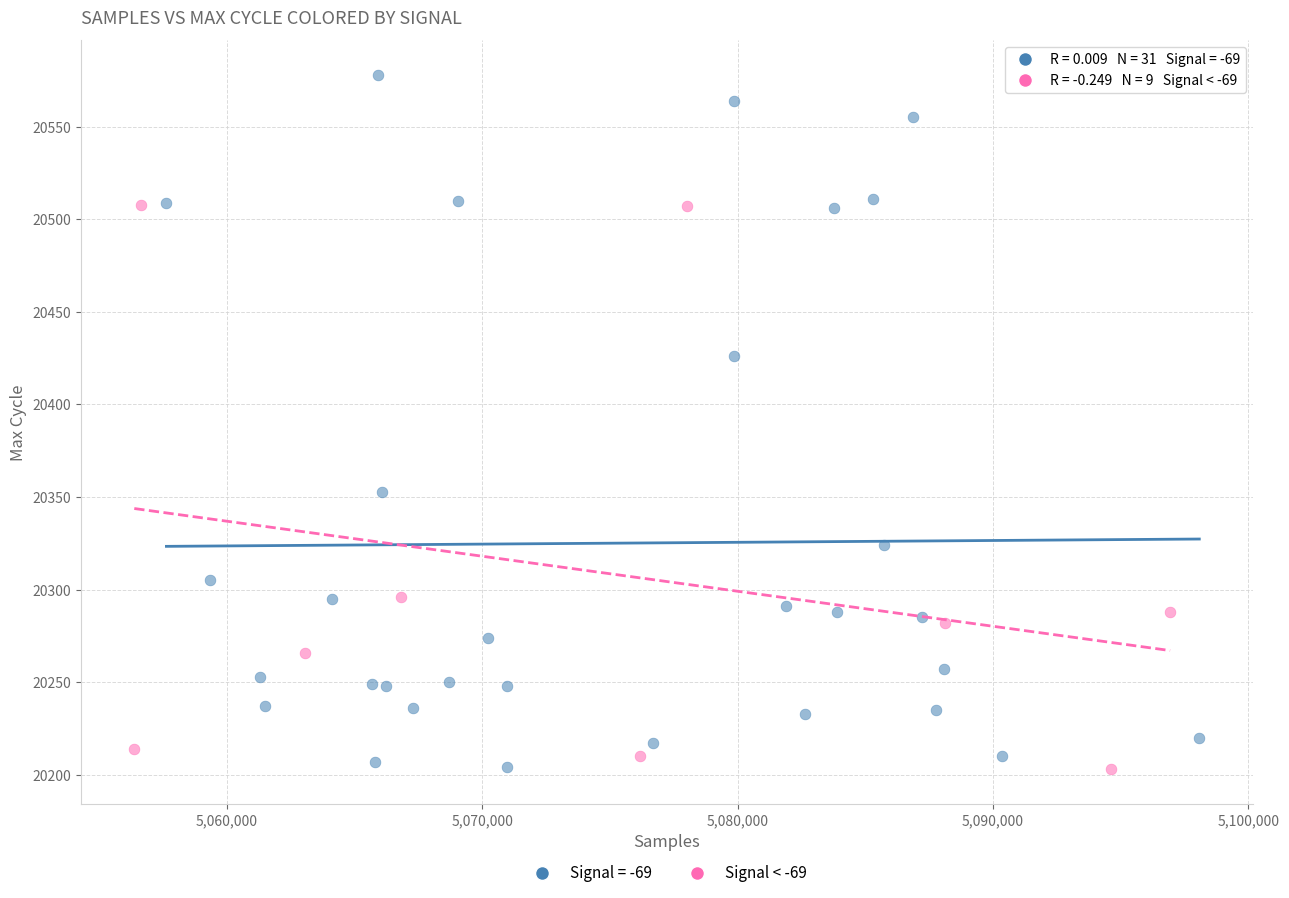

Which series contains the highest Y value?

Signal = -69